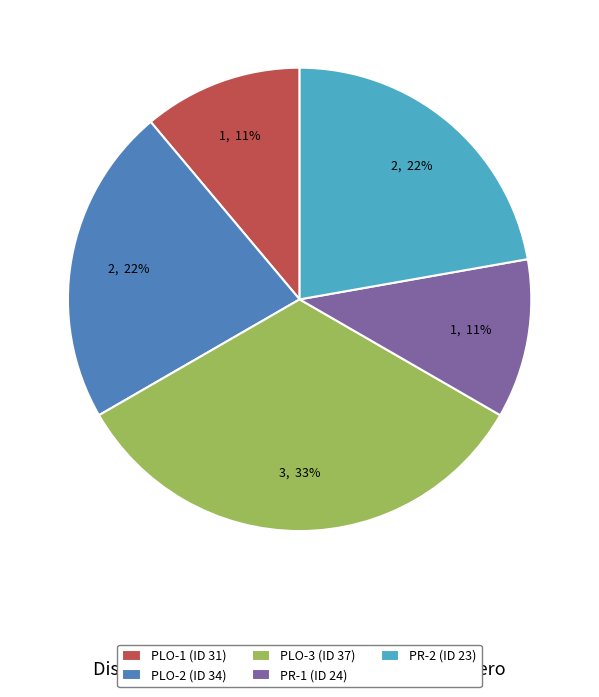

Which slice is the largest?

PLO-3 (ID 37)